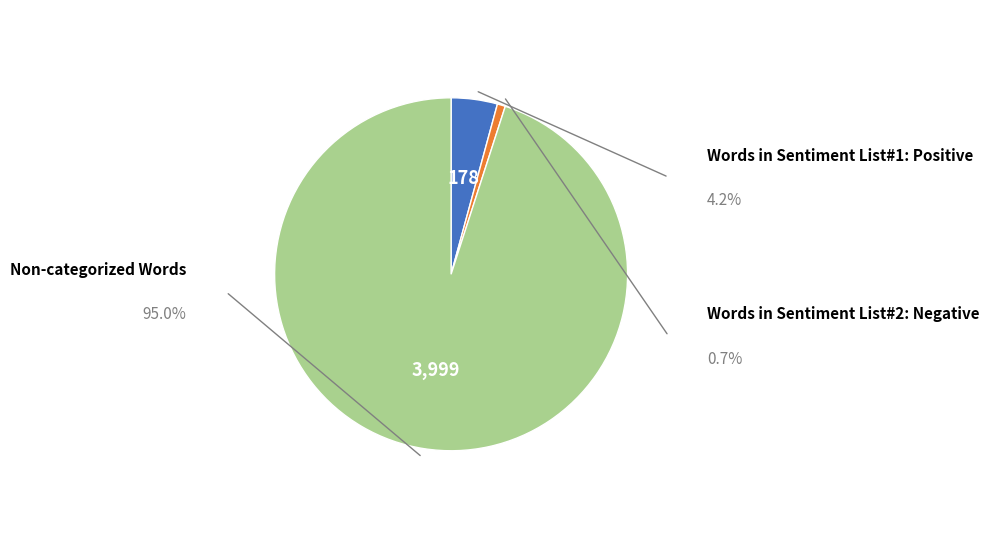

Is there any slice that represents more than half of the pie?

Yes